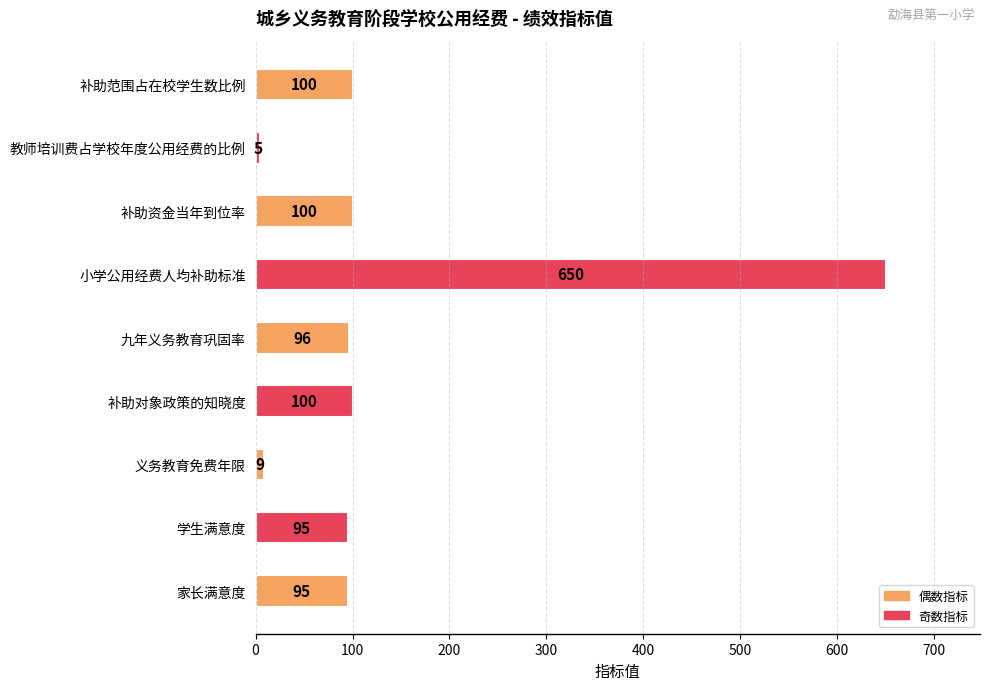

The chart shows a value of 100 at 补助资金当年到位率. True or false?

True